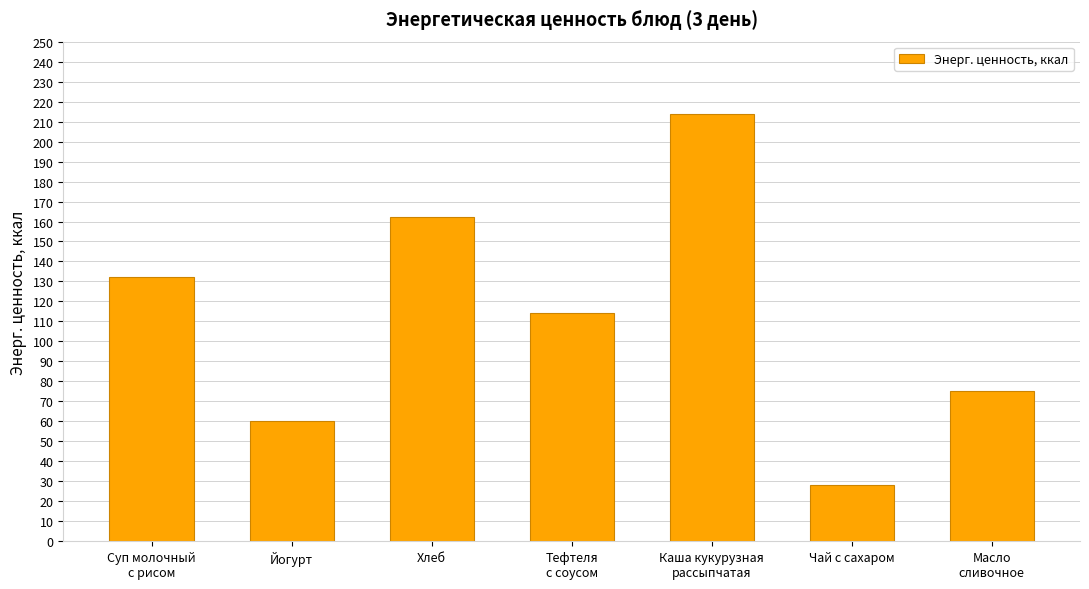

Reading left to right, transcribe all the data shown in this chart.

132.4	60.0	162.2	114.4	213.6	28.0	75.0